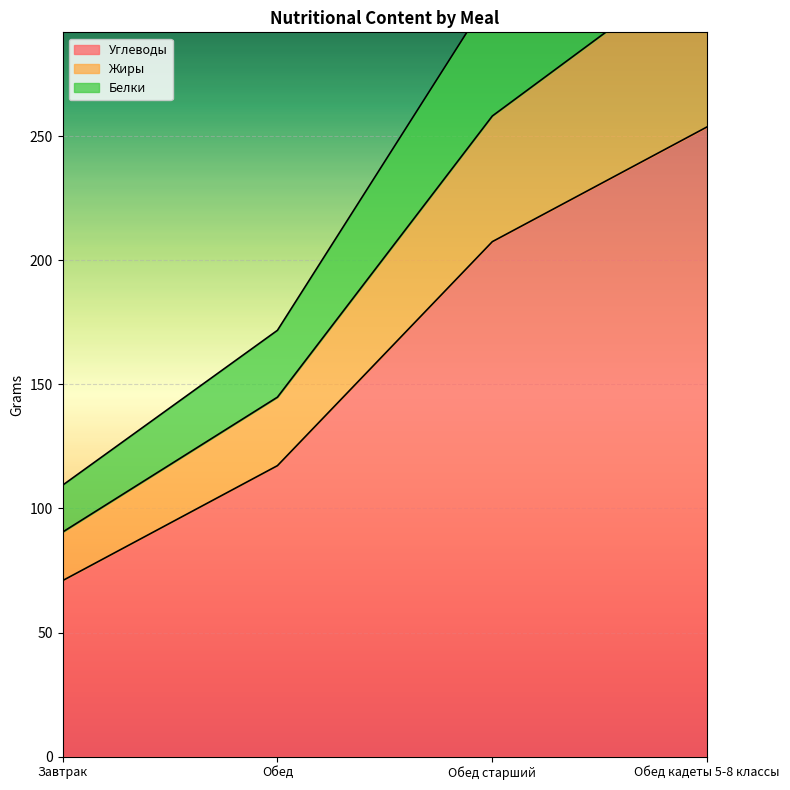

At how many categories does at least one series exceed 203?

2